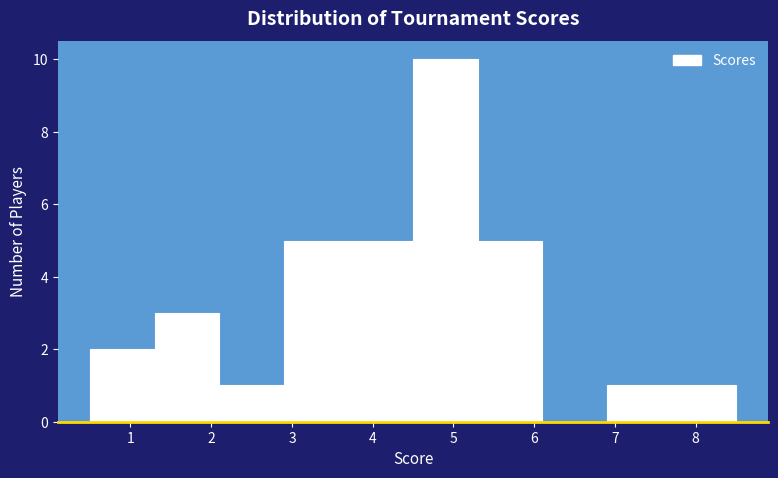

Reading left to right, transcribe this chart: for each bar, give the range it covers on the x-axis and its height. The values are not printed on the chart, so give them approximately, as read against the axis.

0.5 to 1.3: 2
1.3 to 2.1: 3
2.1 to 2.9: 1
2.9 to 3.7: 5
3.7 to 4.5: 5
4.5 to 5.3: 10
5.3 to 6.1: 5
6.1 to 6.9: 0
6.9 to 7.7: 1
7.7 to 8.5: 1